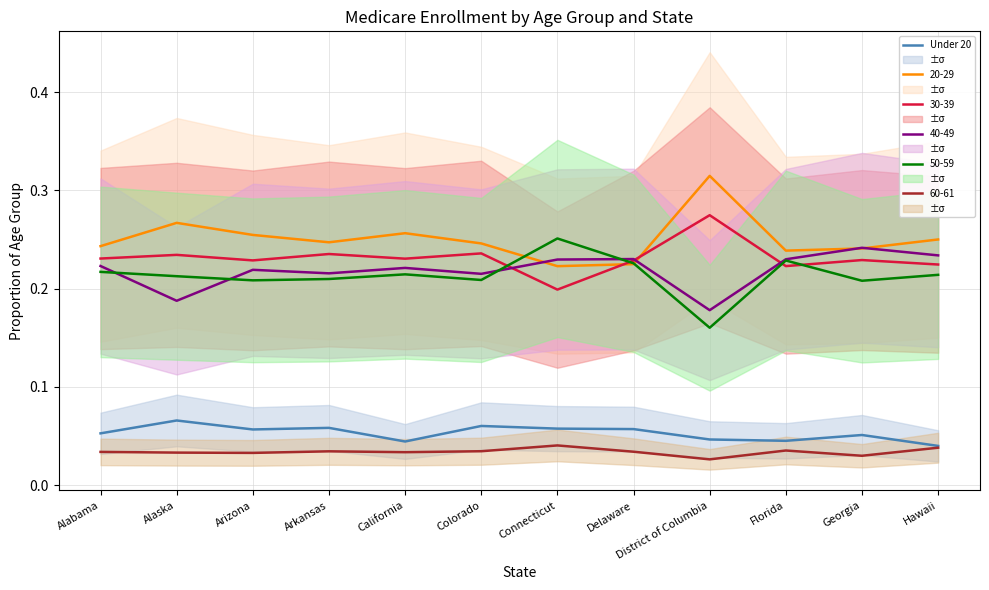

True or false: 50-59 and Under 20 intersect in this chart.

False